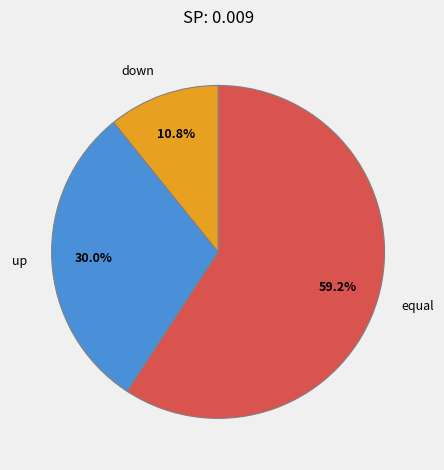

To the nearest percent, what percentage of the pie is down?

11%